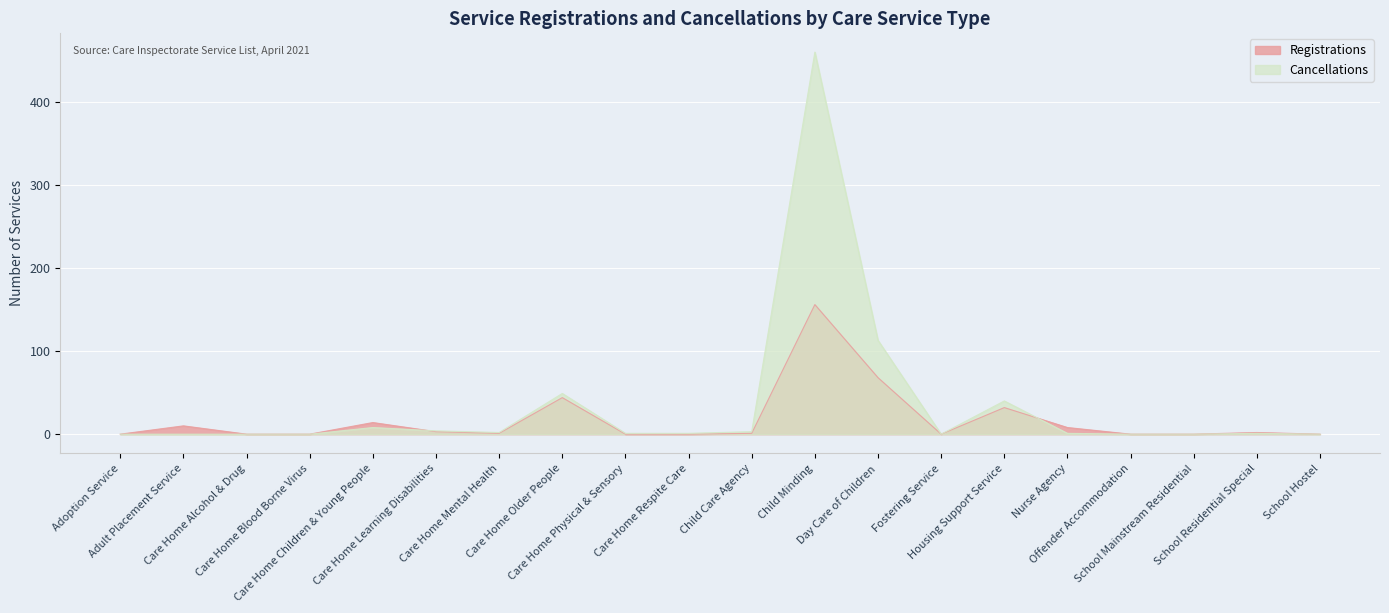

What position from the left is Care Home Alcohol & Drug?

3